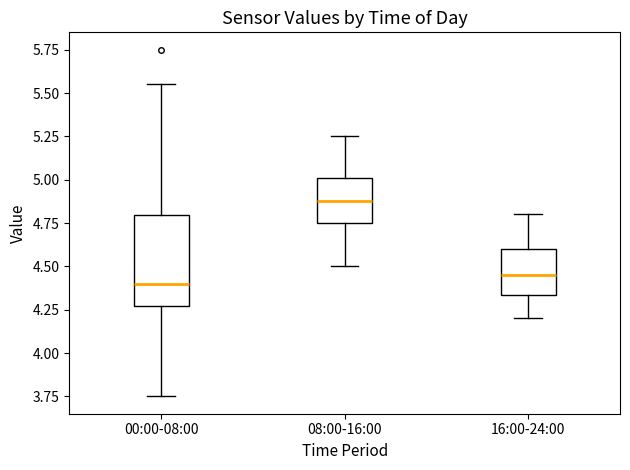

Where is the upper edge of the box for 16:00-24:00 on the y-axis? The values are not printed on the chart, so give them approximately, as read against the axis.

4.60